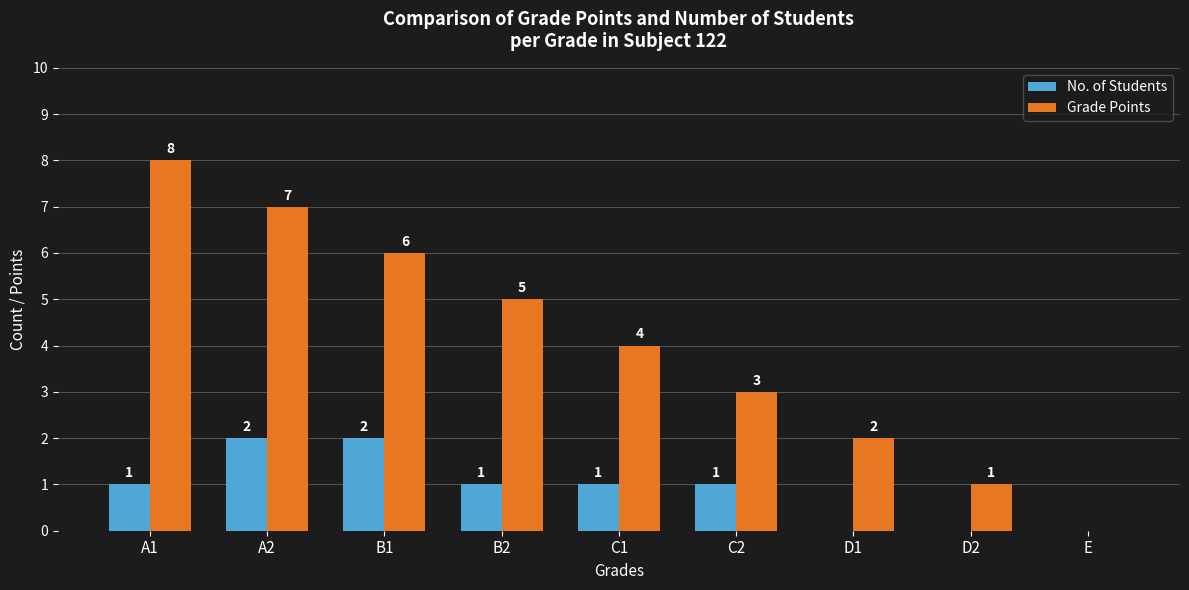

Reading right to left, transcribe all the data shown in this chart.

No. of Students: E=0	D2=0	D1=0	C2=1	C1=1	B2=1	B1=2	A2=2	A1=1
Grade Points: E=0	D2=1	D1=2	C2=3	C1=4	B2=5	B1=6	A2=7	A1=8